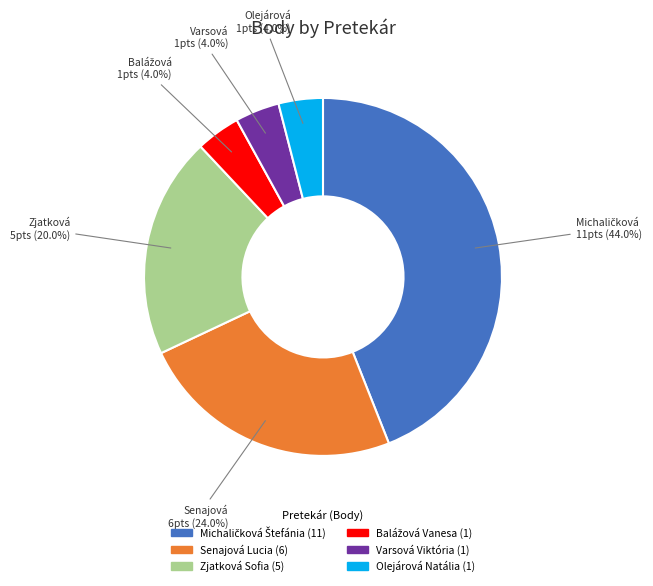

To the nearest percent, what portion does Senajová Lucia represent?

24%